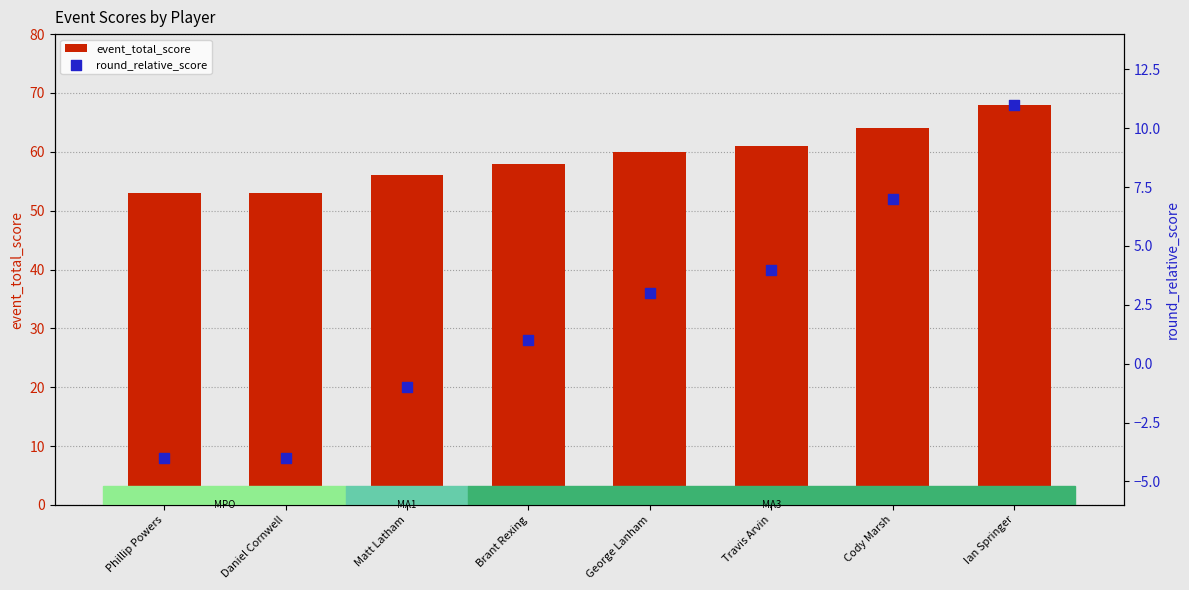

Which series contains the lowest Y value?

round_relative_score